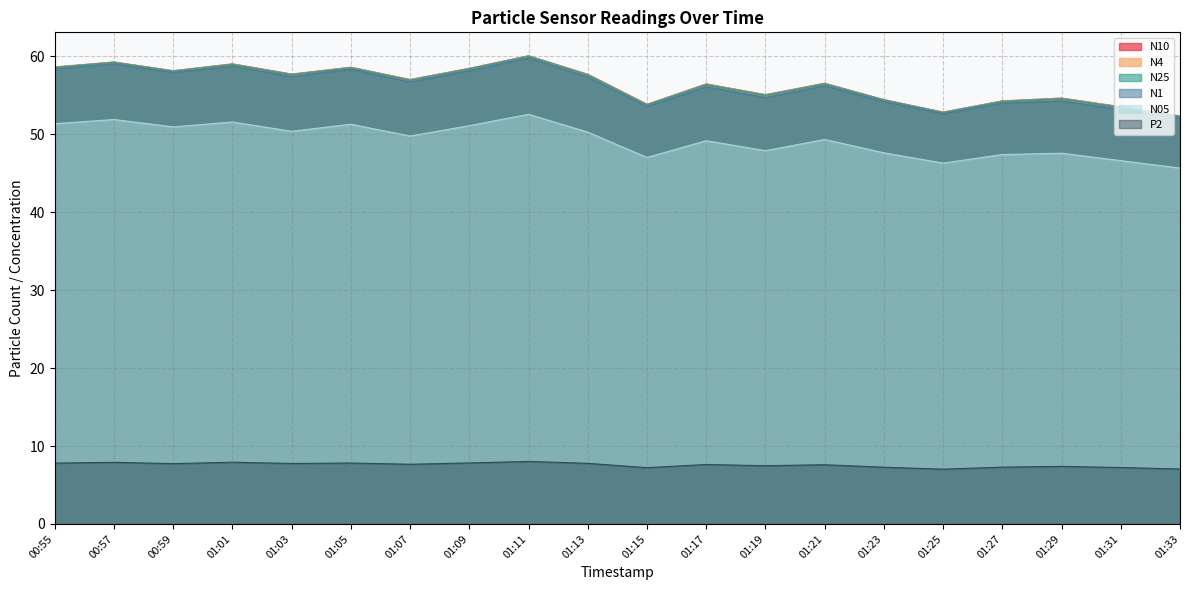

How many lines are shown in the chart?

6